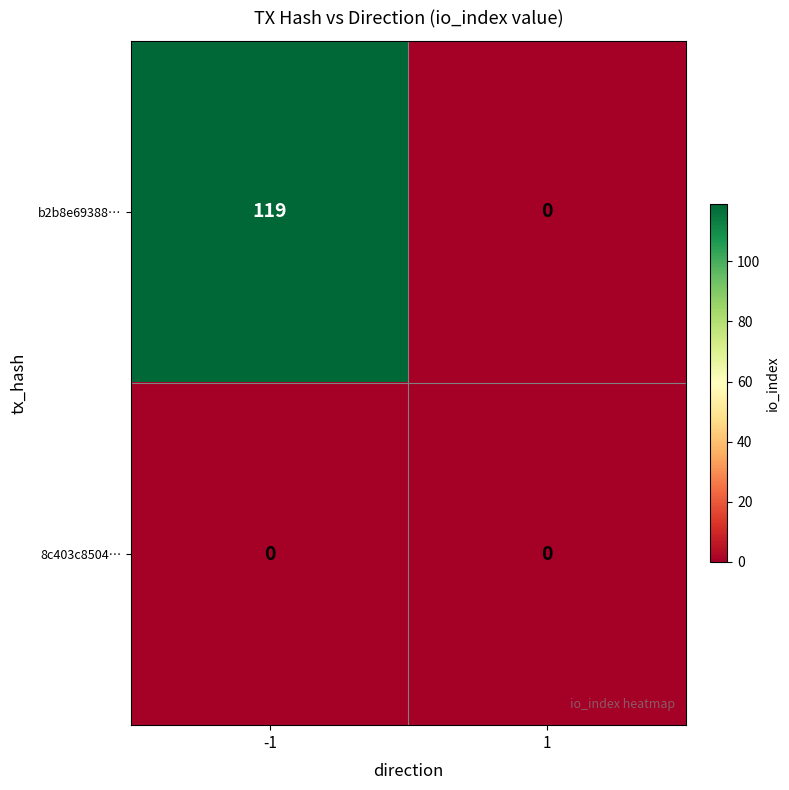

Reading left to right, transcribe all the data shown in this chart.

b2b8e69388…: 119	0
8c403c8504…: 0	0